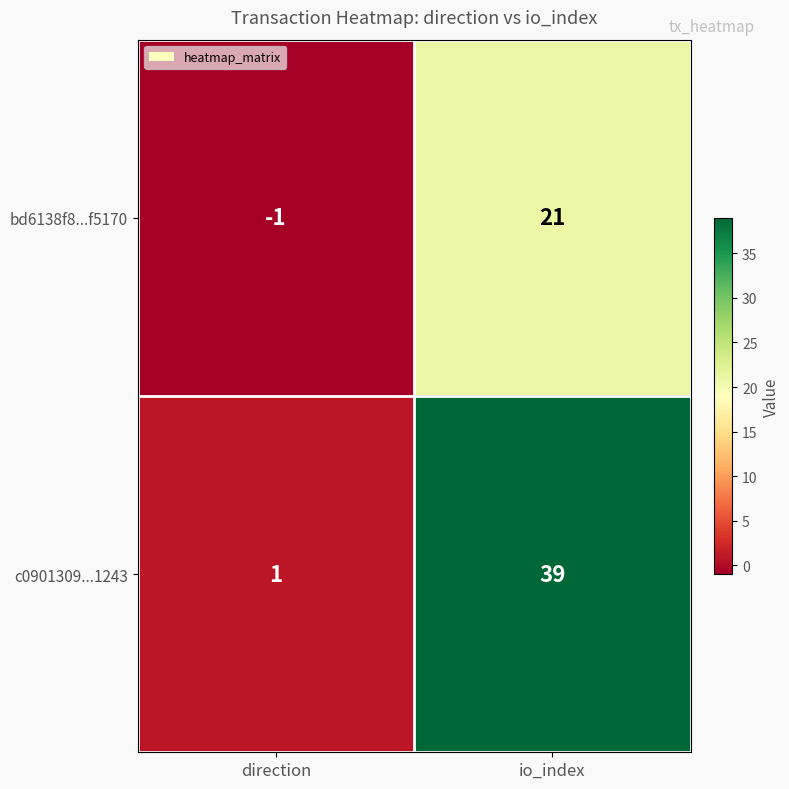

True or false: c0901309...1243 has a value of 39 at io_index.

True